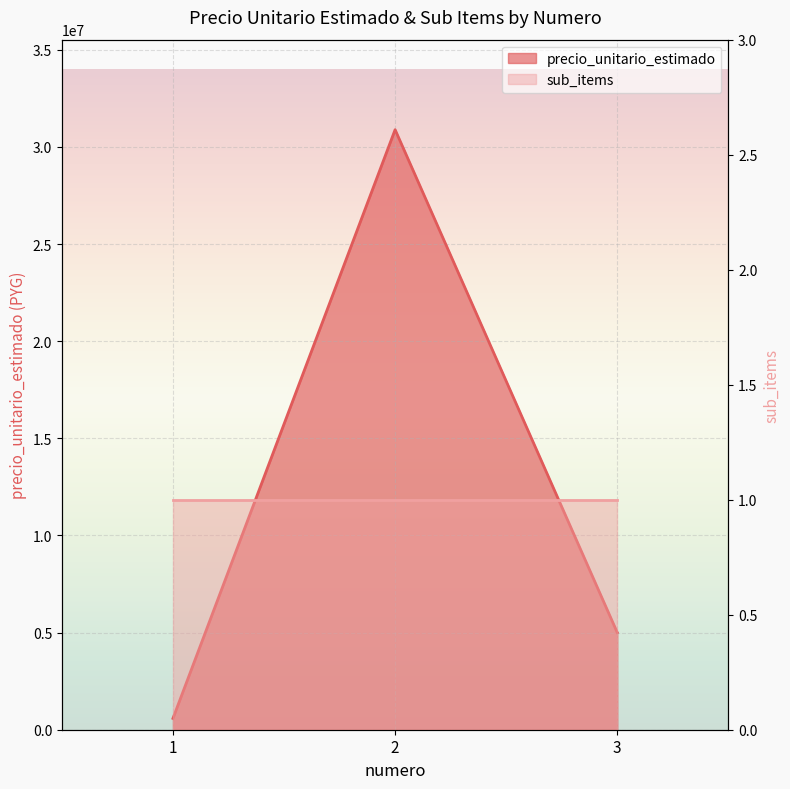

What is the value of the 2nd point from the left?

30885318